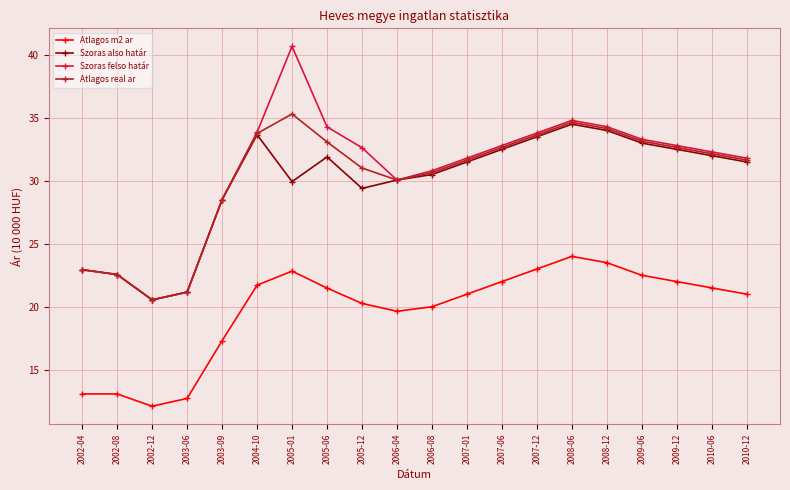

Where is the first local maximum for Szoras felso határ?

2005-01